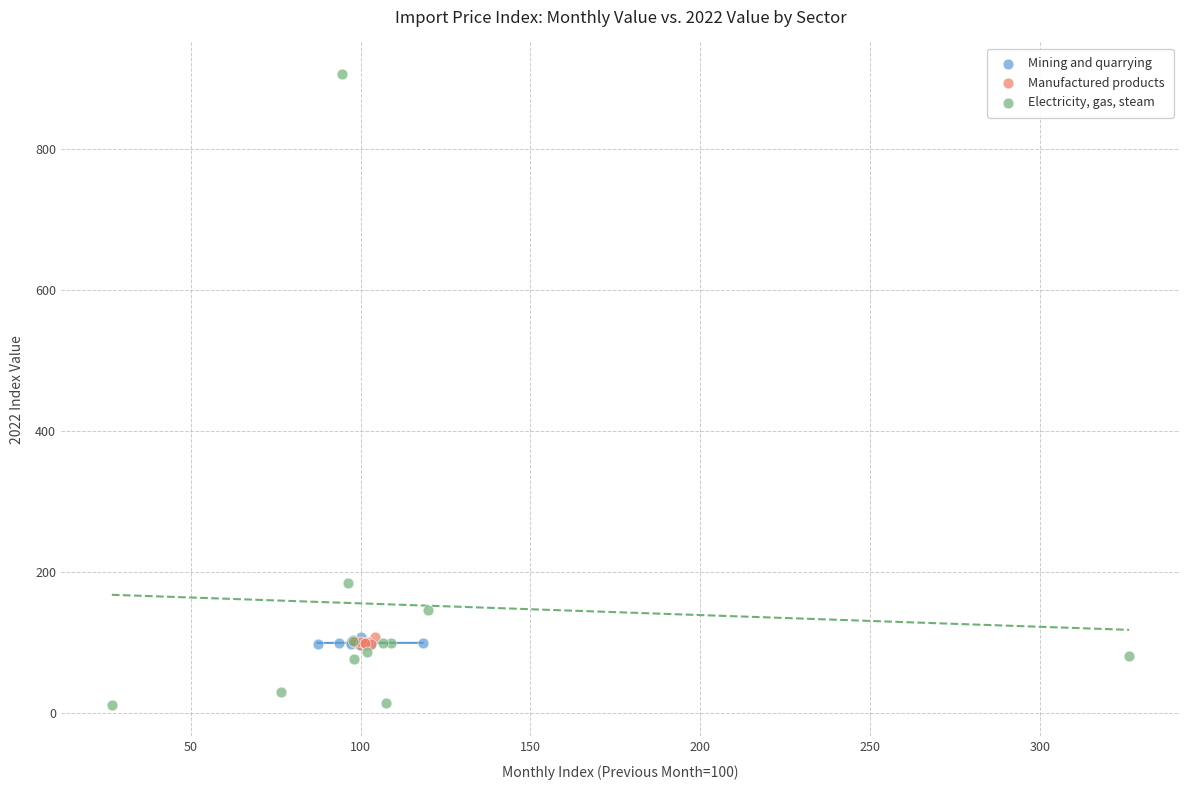

What are all the series names shown in the legend?

Mining and quarrying, Manufactured products, Electricity, gas, steam